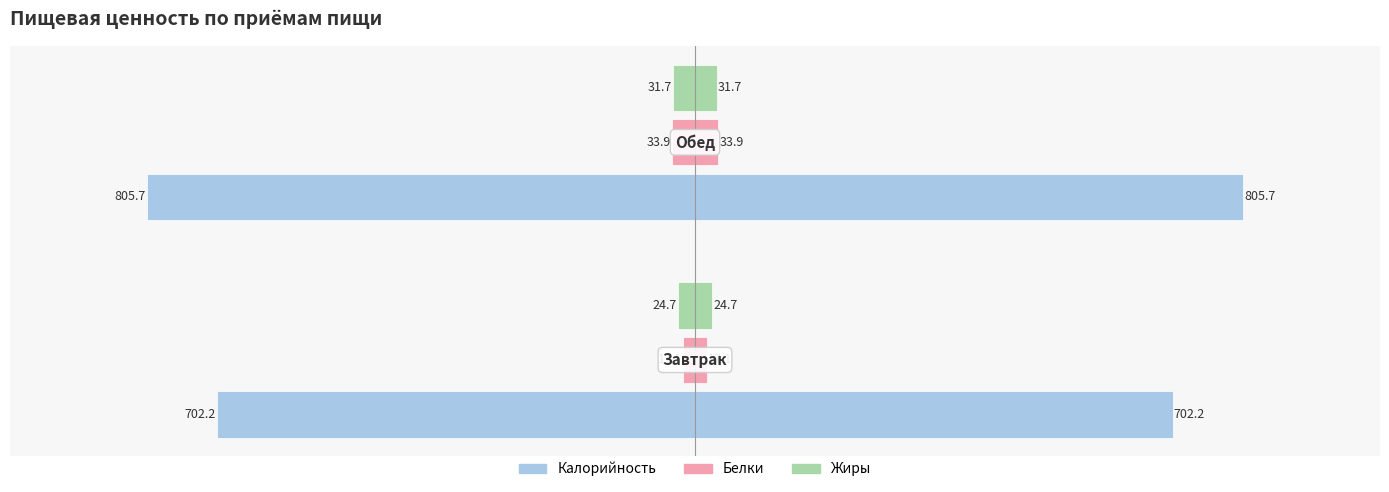

Count the number of data series in this chart.

6